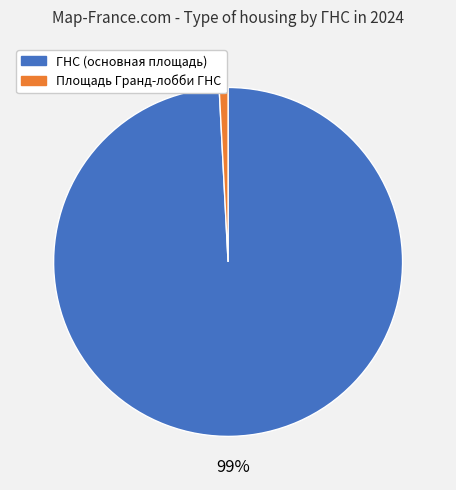

Is there a majority slice in this chart?

Yes